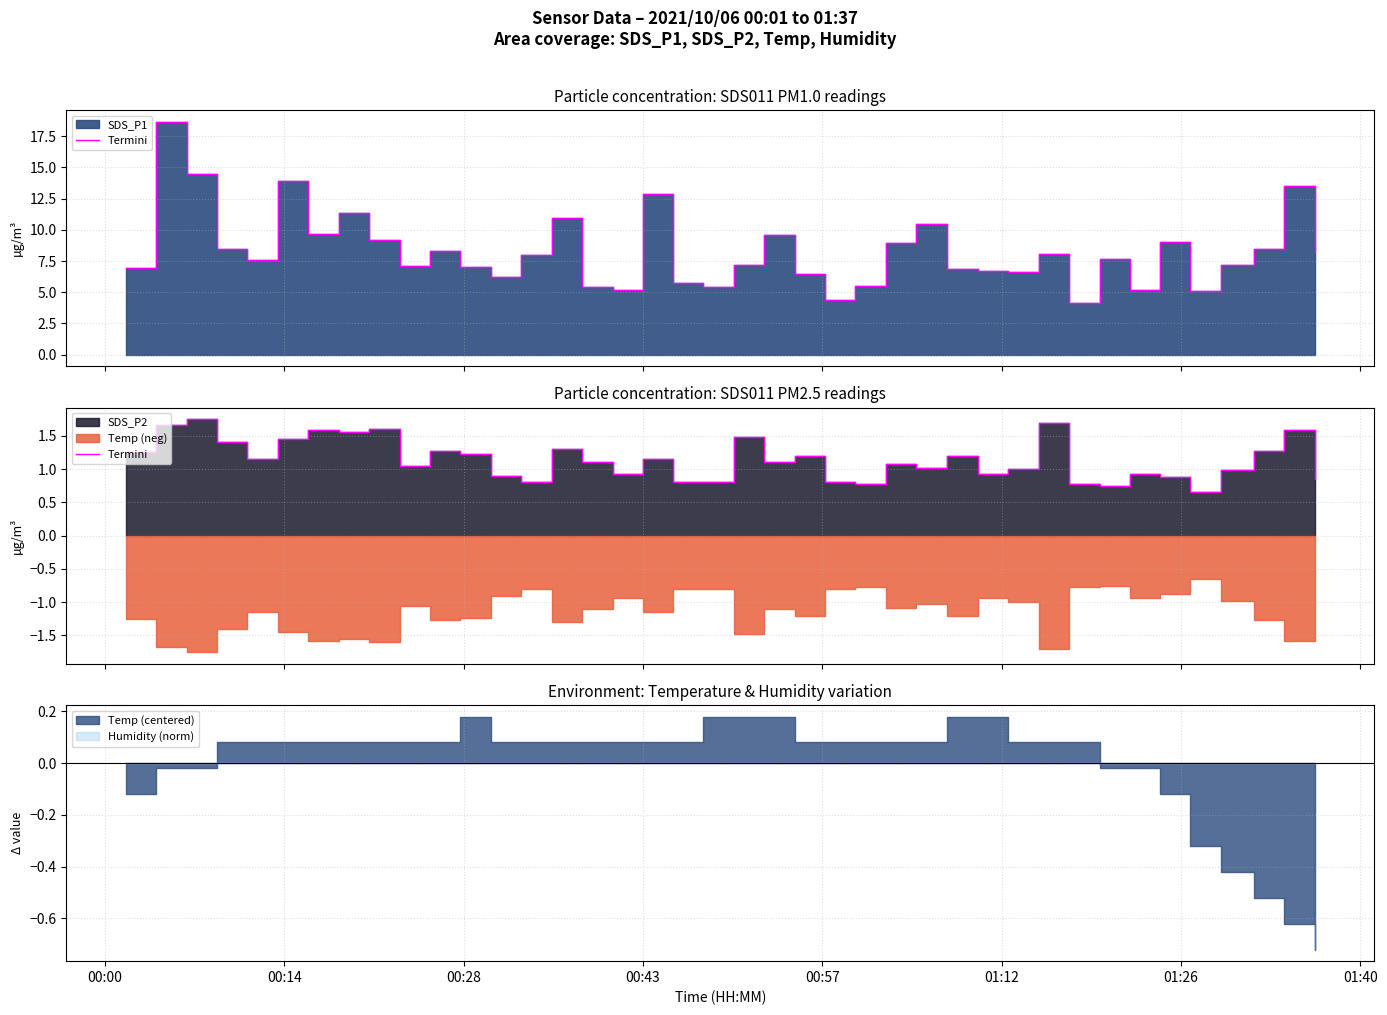

Is it true that the value at 39 is 1.5?

False